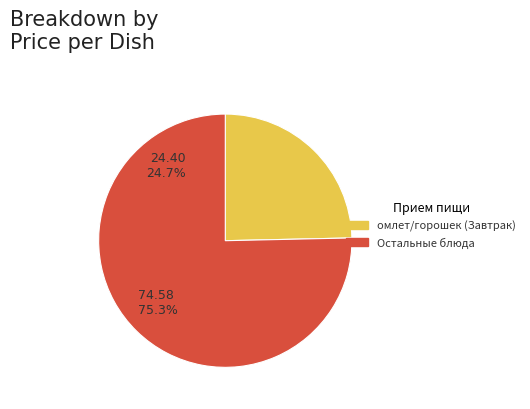

Which slice is the smallest?

омлет/горошек (Завтрак)